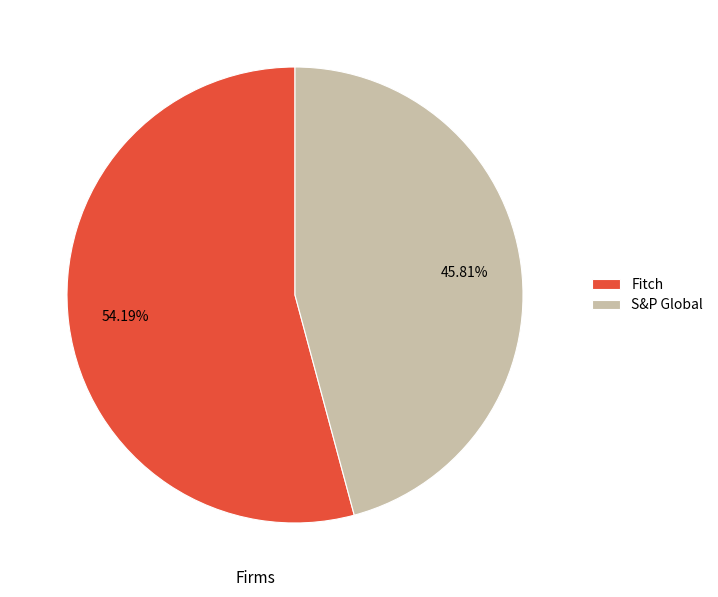

Which slice is the largest?

Fitch